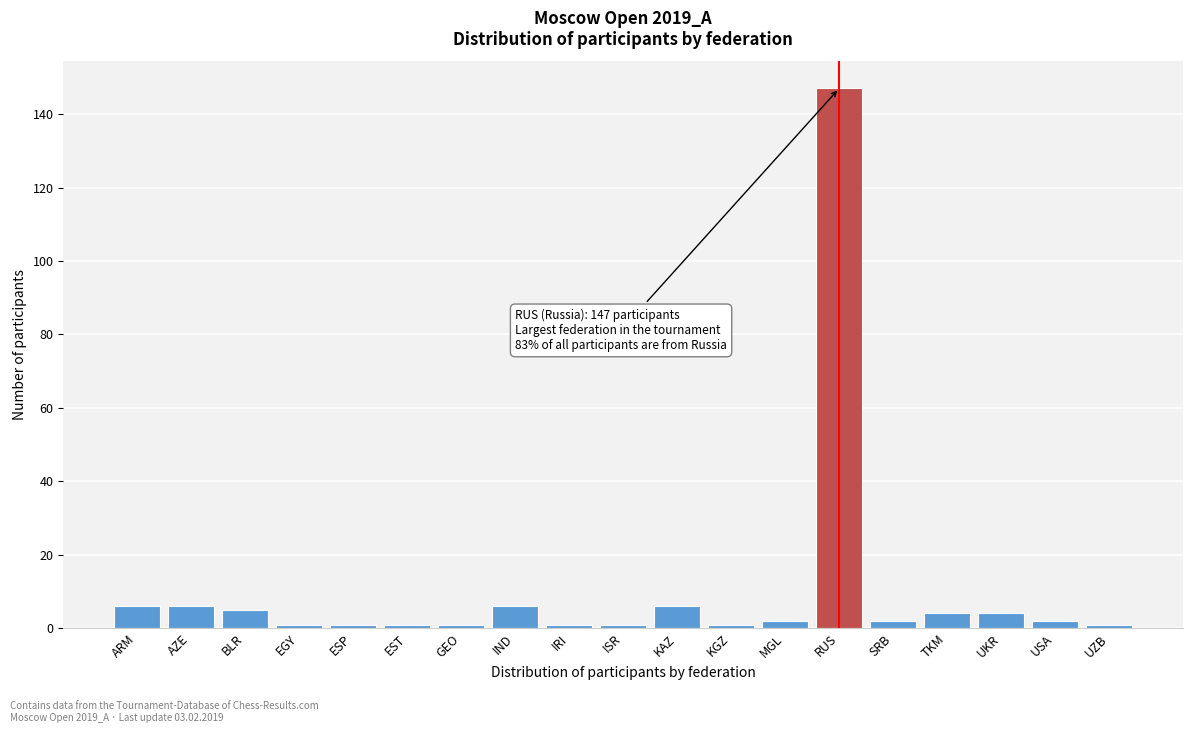

Reading left to right, transcribe all the data shown in this chart.

ARM=6	AZE=6	BLR=5	EGY=1	ESP=1	EST=1	GEO=1	IND=6	IRI=1	ISR=1	KAZ=6	KGZ=1	MGL=2	RUS=147	SRB=2	TKM=4	UKR=4	USA=2	UZB=1